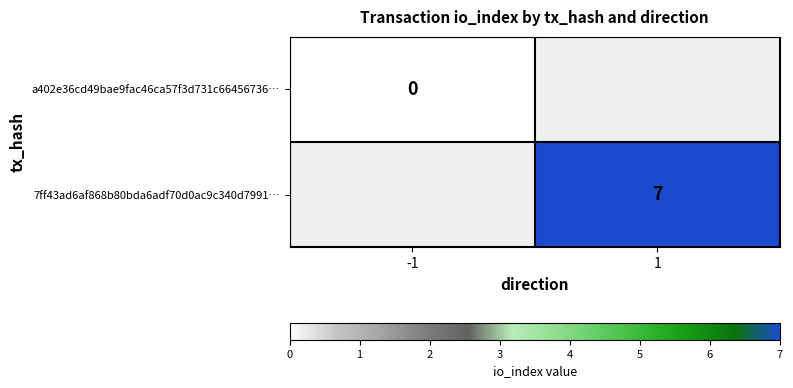

The 7ff43ad6af868b80bda6adf70d0ac9c340d7991… series shows 7 at 1. True or false?

True